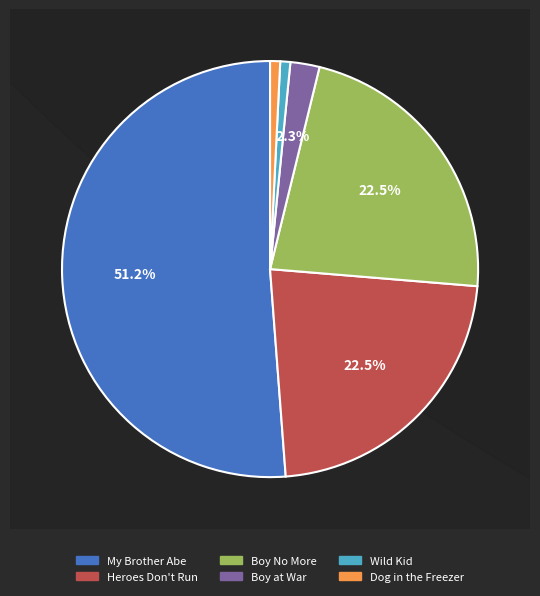

Between Boy No More and Wild Kid, which is larger?

Boy No More